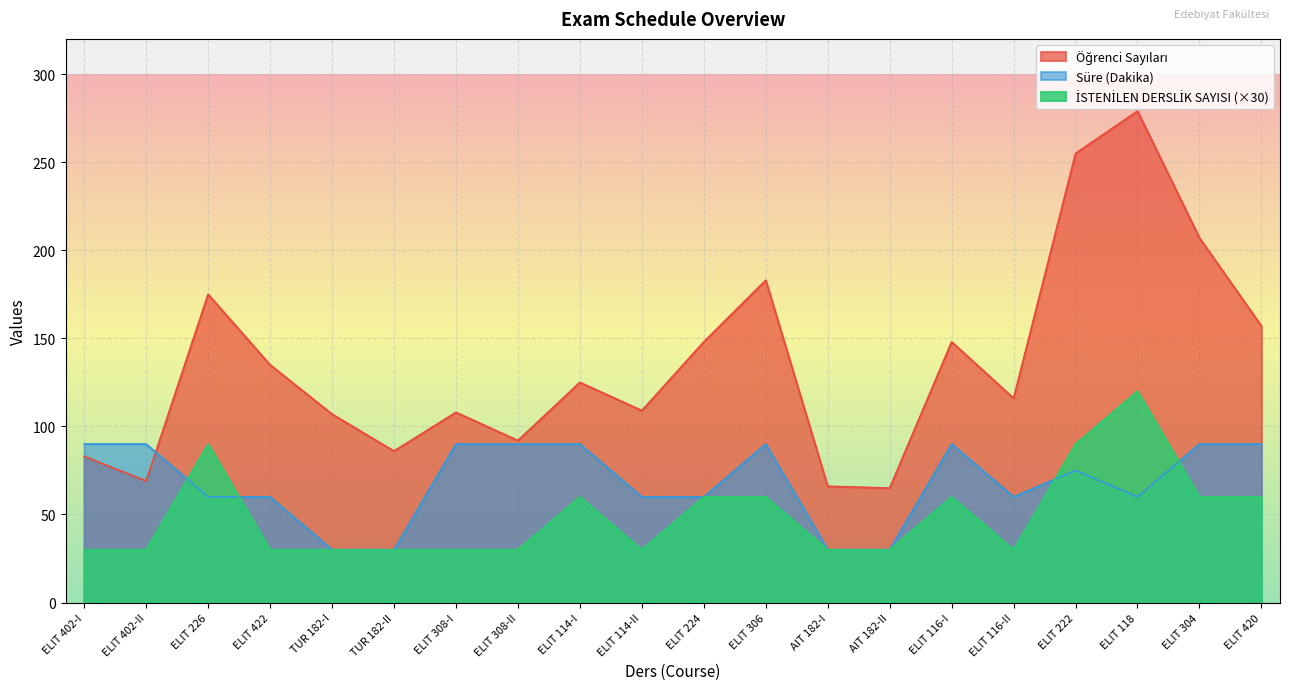

Between TUR 182-II and ELIT 306, which series saw the biggest shift?

Öğrenci Sayıları